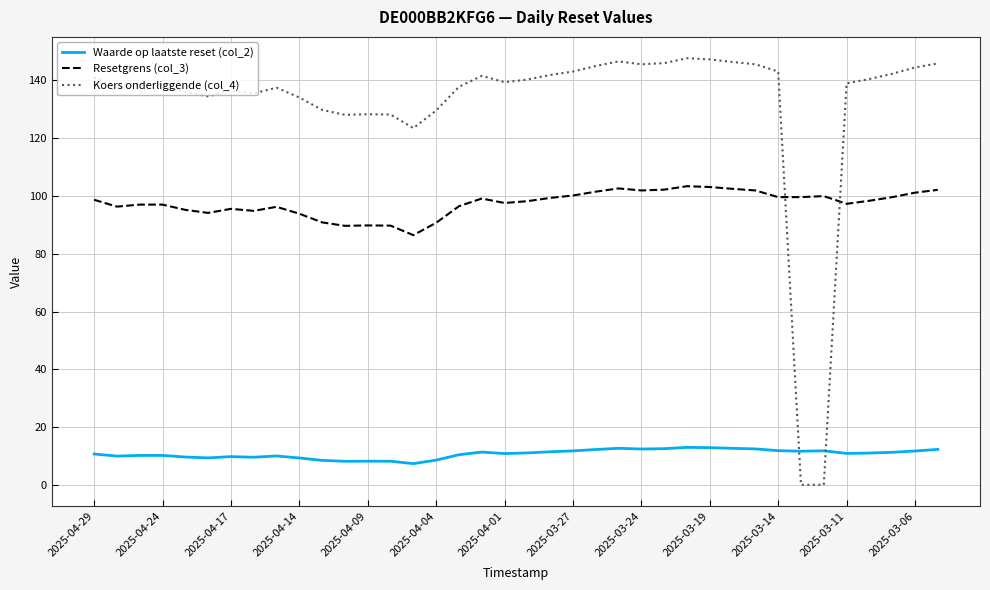

Which series has the largest total across all categories?

Koers onderliggende (col_4)